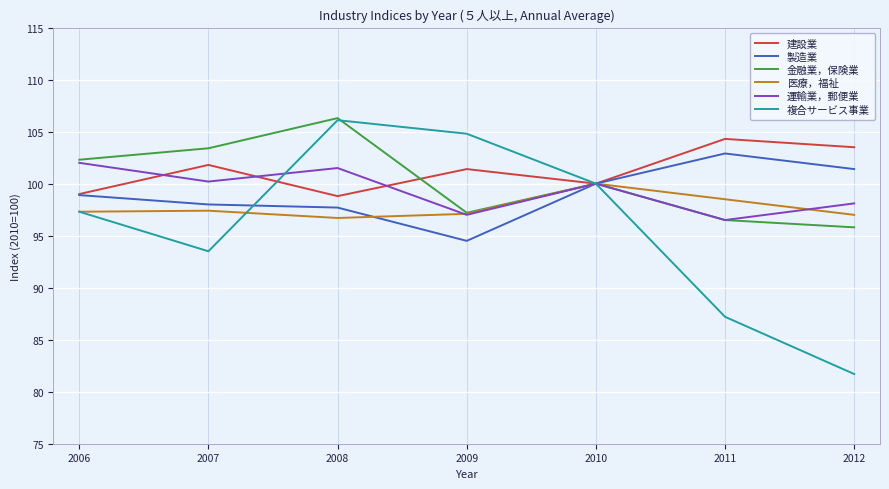

At which label does 複合サービス事業 reach its minimum?

2012